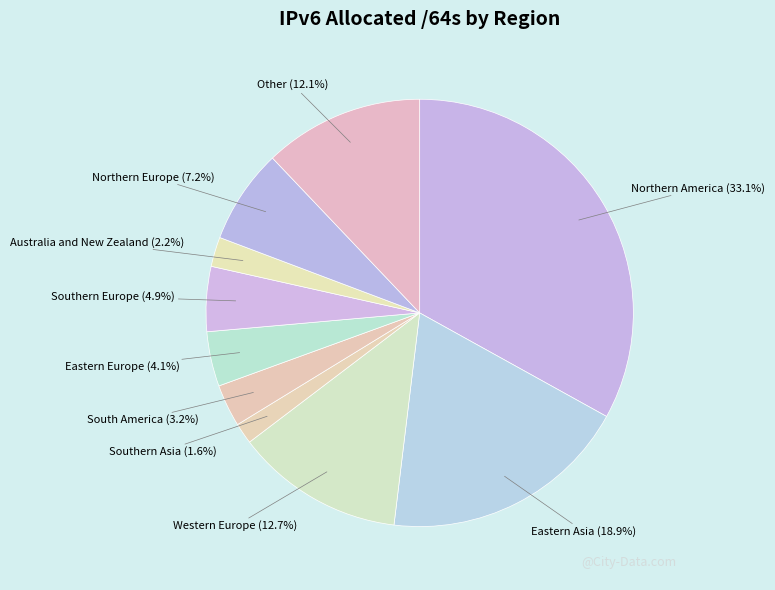

To the nearest percent, what is the difference between the largest and smallest slice percentages?

31%